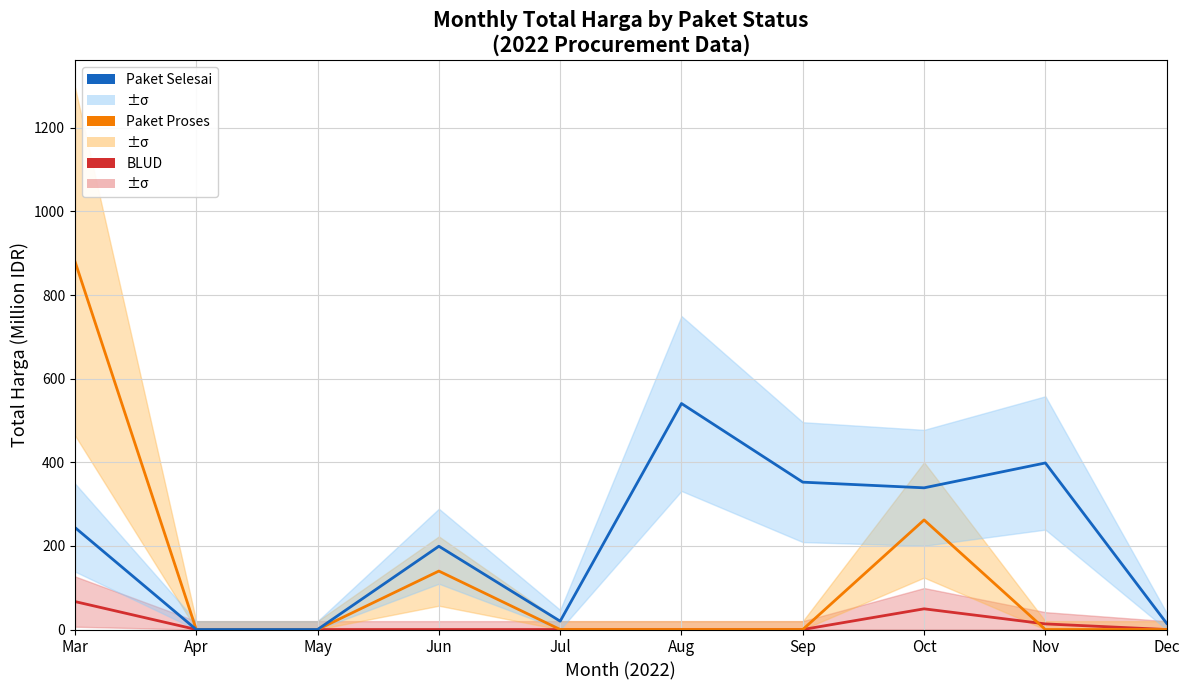

At which label is Paket Proses closest to 440?

Oct